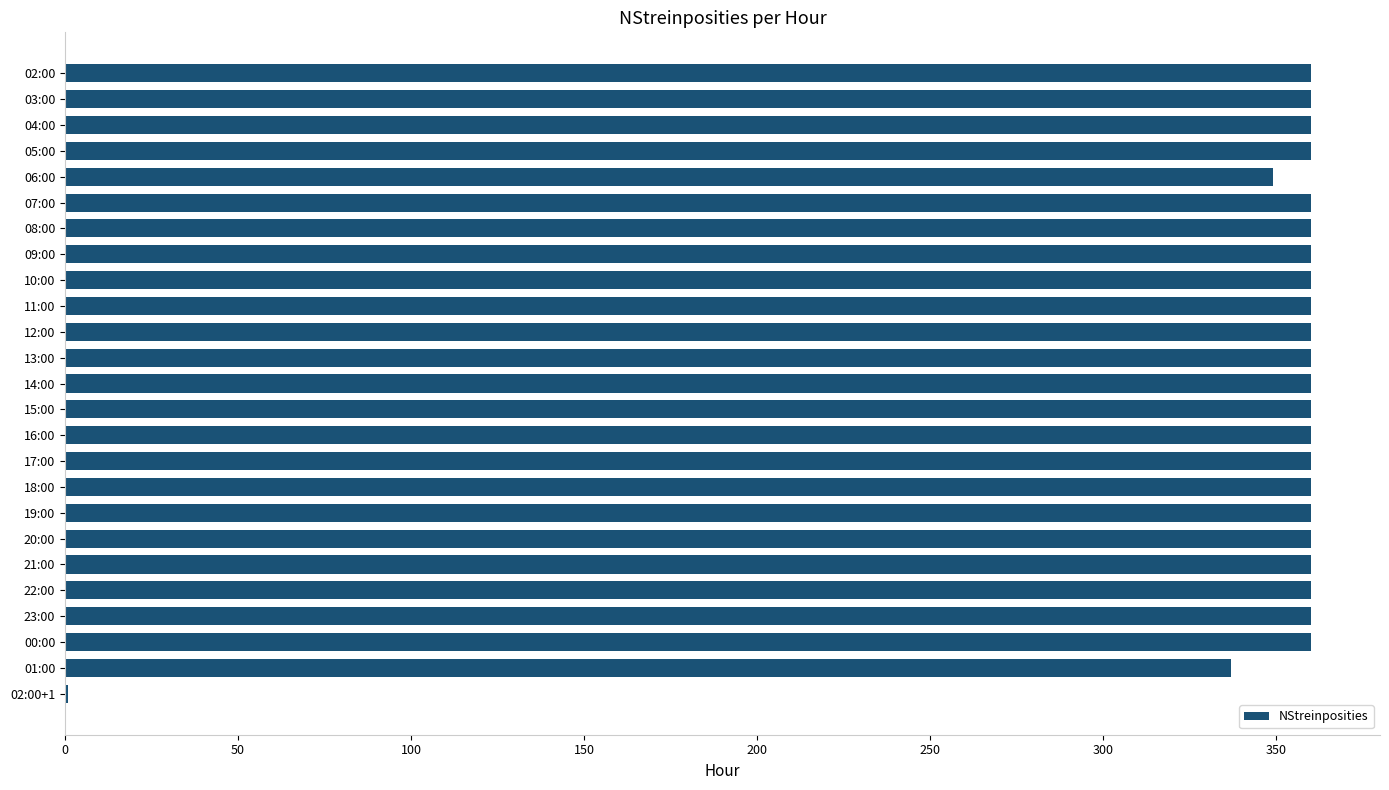

Where is the data nearest to the value 180?

01:00